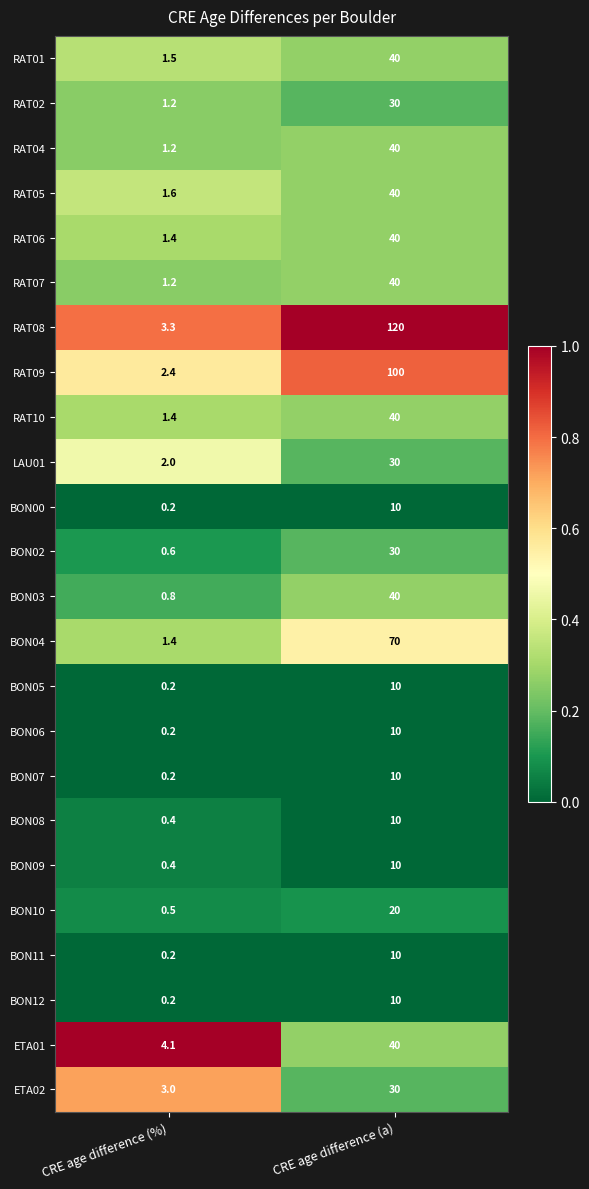

What is the total value across all series at CRE age difference (%)?

29.6